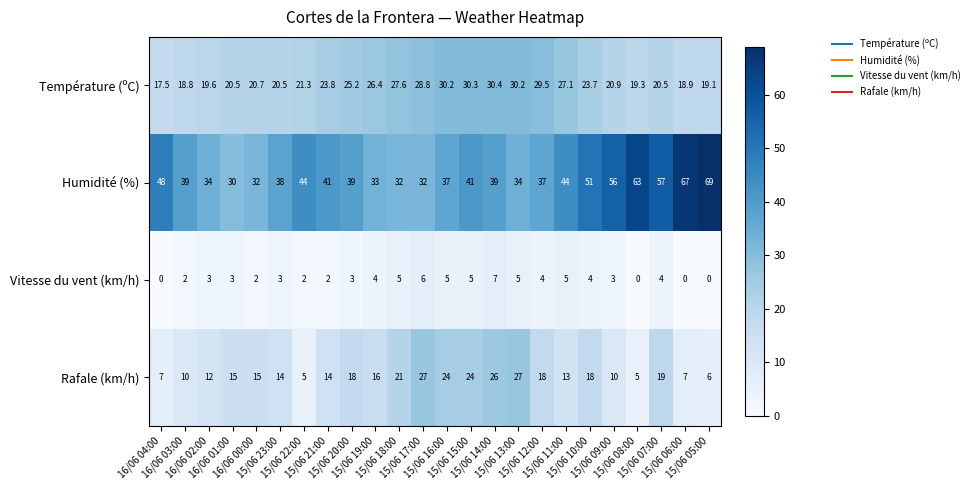

Between 15/06 13:00 and 15/06 12:00, which series saw the biggest shift?

Rafale (km/h)